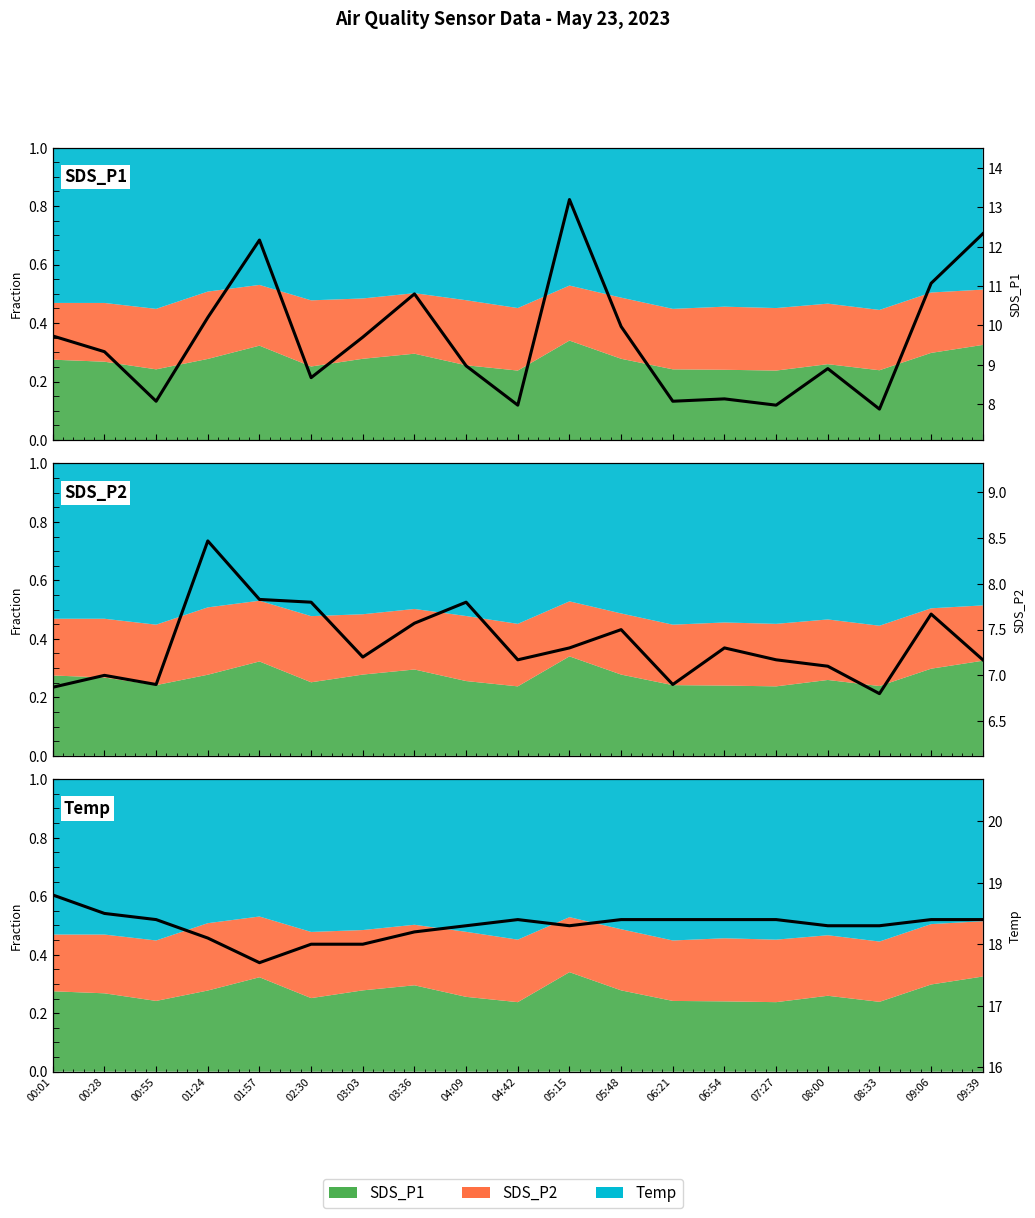

Between 01:57 and 05:48, which series saw the biggest shift?

SDS_P1